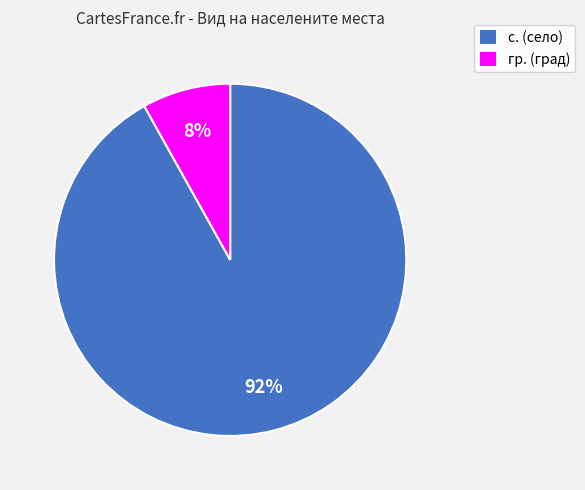

Between гр. and с., which is larger?

с.